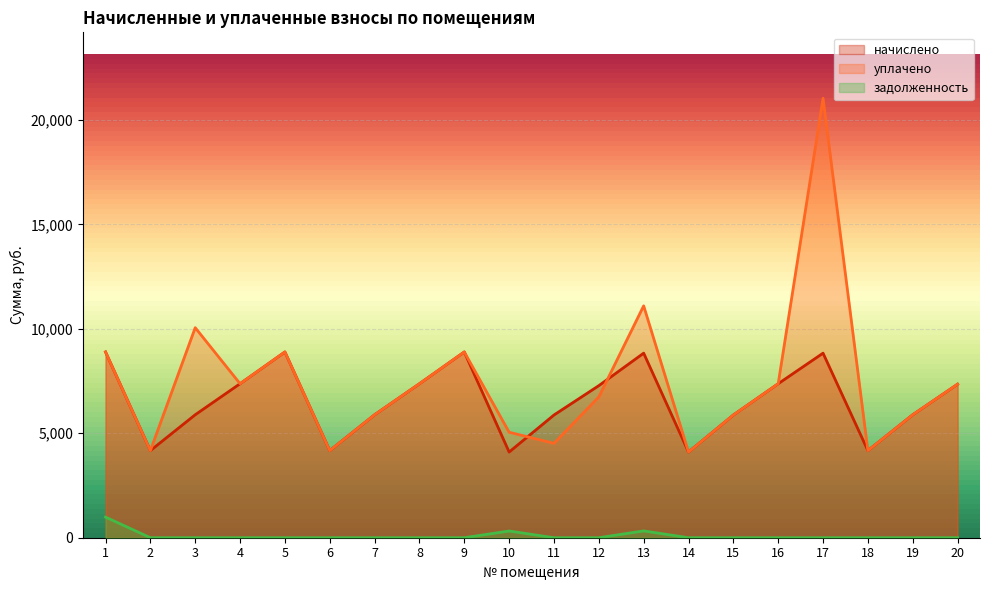

What is the difference between the начислено values at 8 and 13?

1463.0